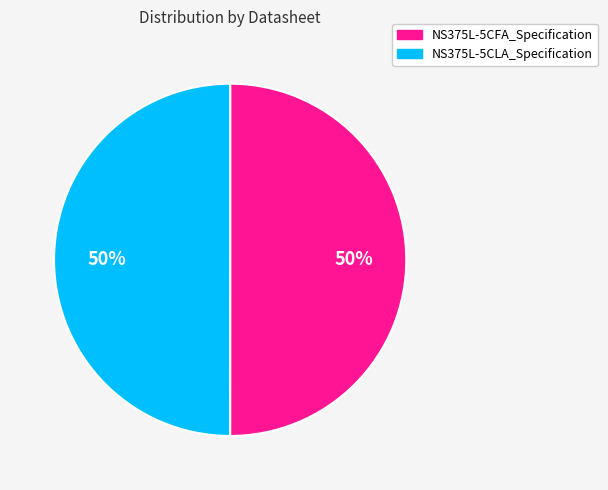

The NS375L-5CLA_Specification slice represents 50% of the pie. True or false?

True